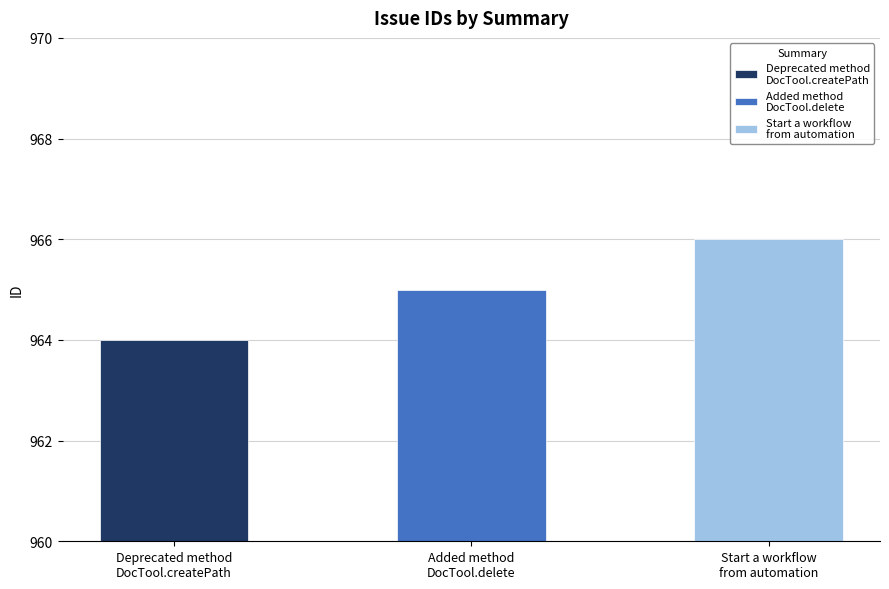

What is the value of the 3rd bar from the left?

966